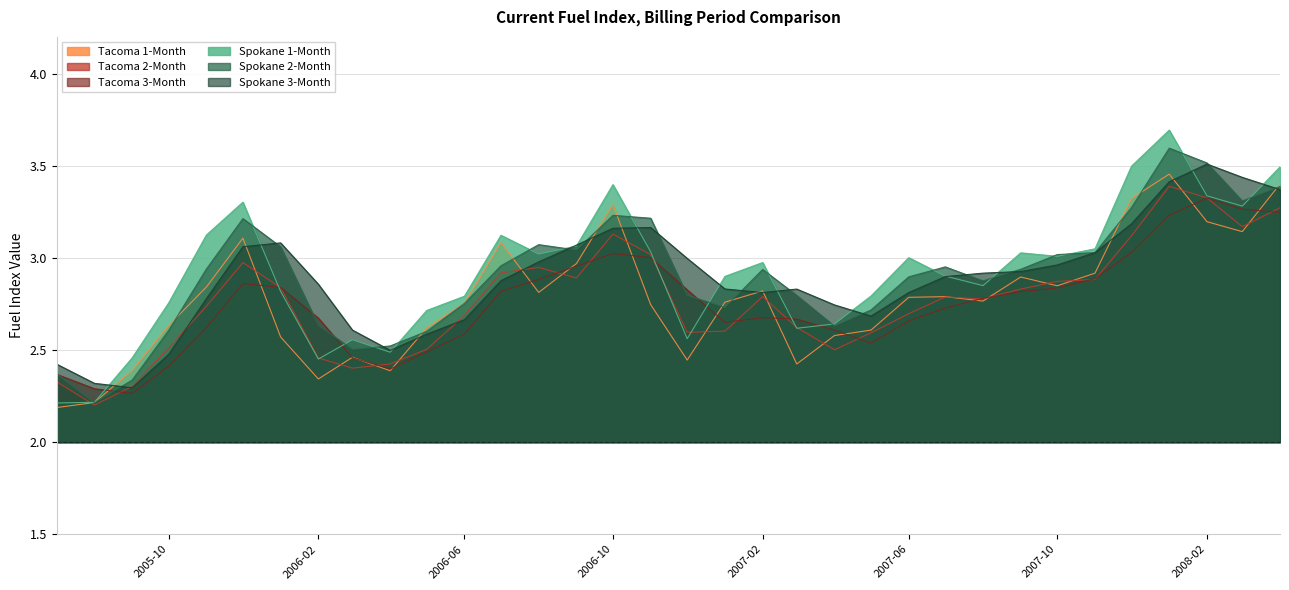

In Tacoma 1-Month, how many points are higher than both neighbors (excluding endpoints)?

8